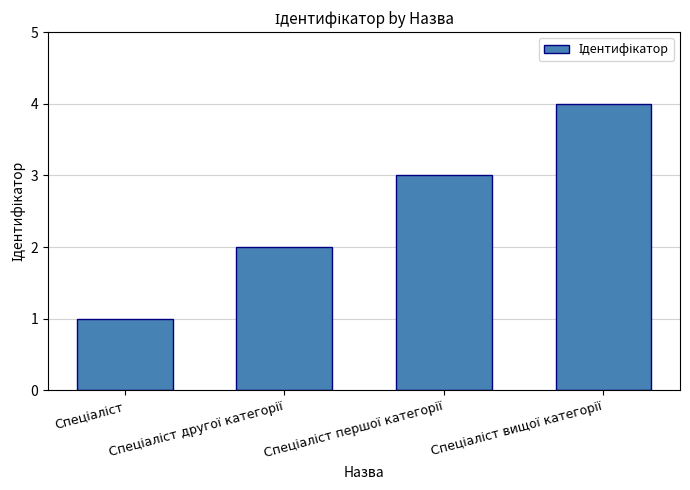

What is the difference between the second highest and minimum values?

2